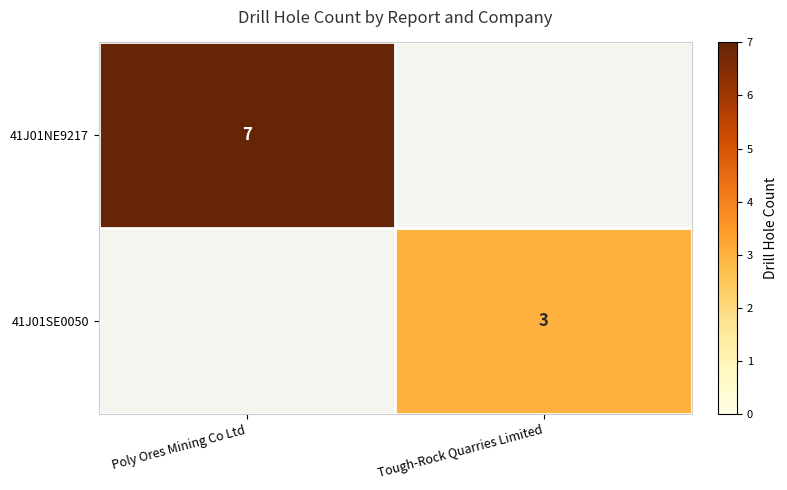

What is the total value across all series at Poly Ores Mining Co Ltd?

7